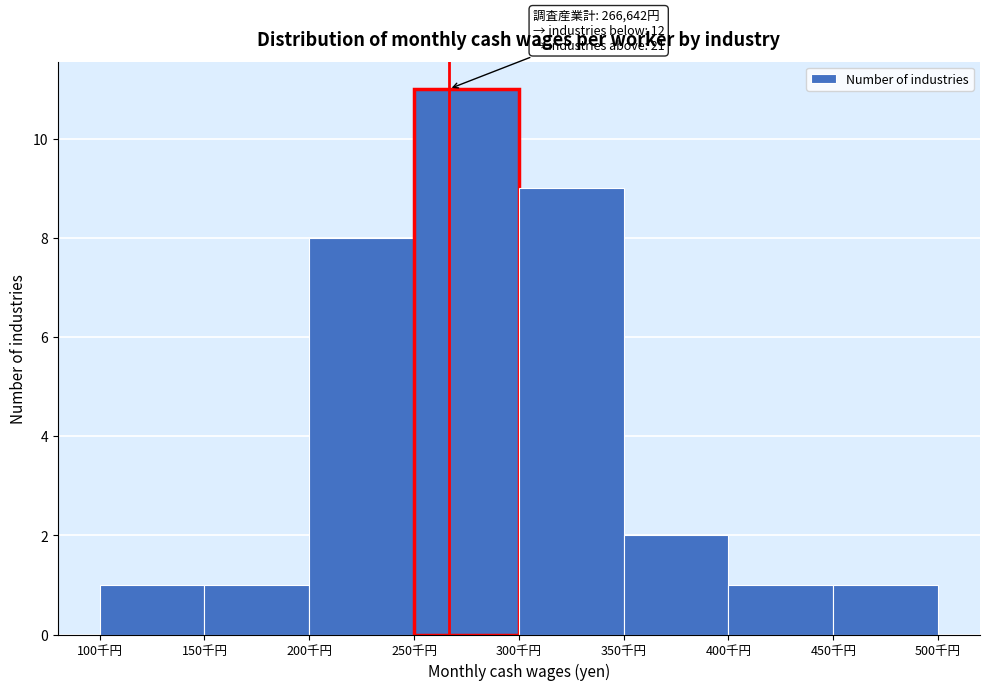

Reading left to right, extract all data points from this chart.

100千円=1	150千円=1	200千円=8	250千円=11	300千円=9	350千円=2	400千円=1	450千円=1